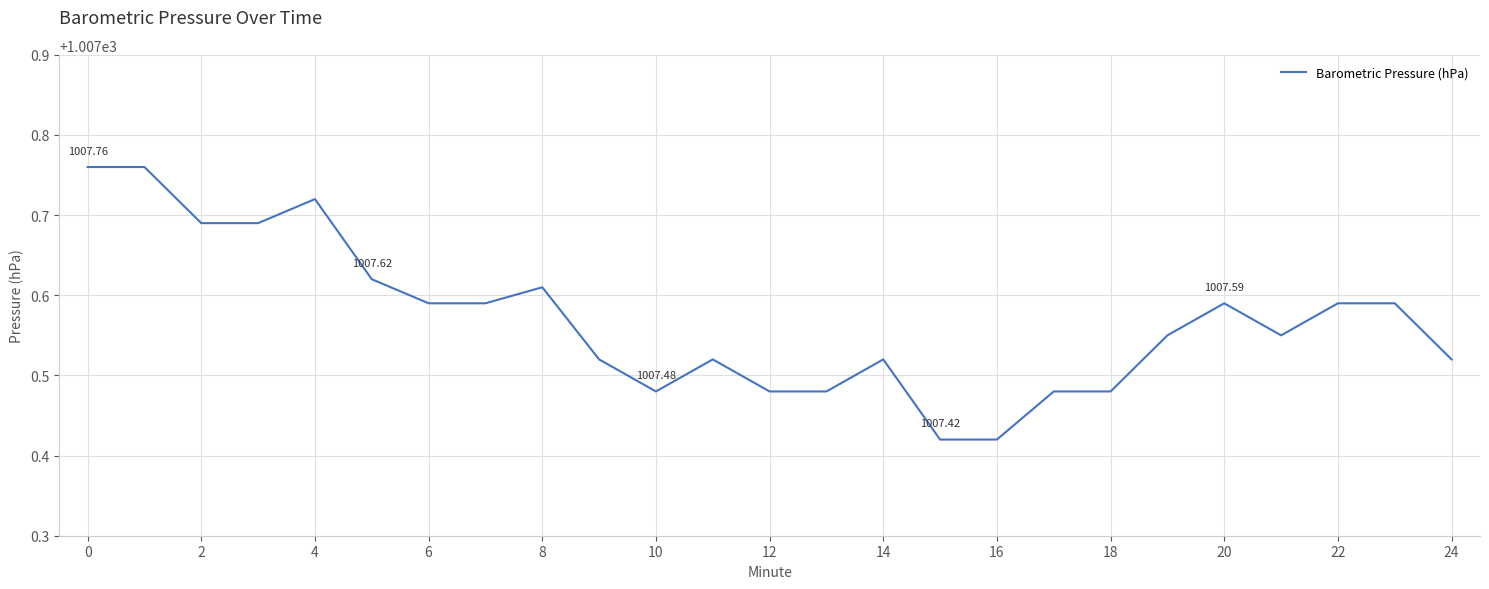

True or false: the data has more than 1 interior local peaks.

True